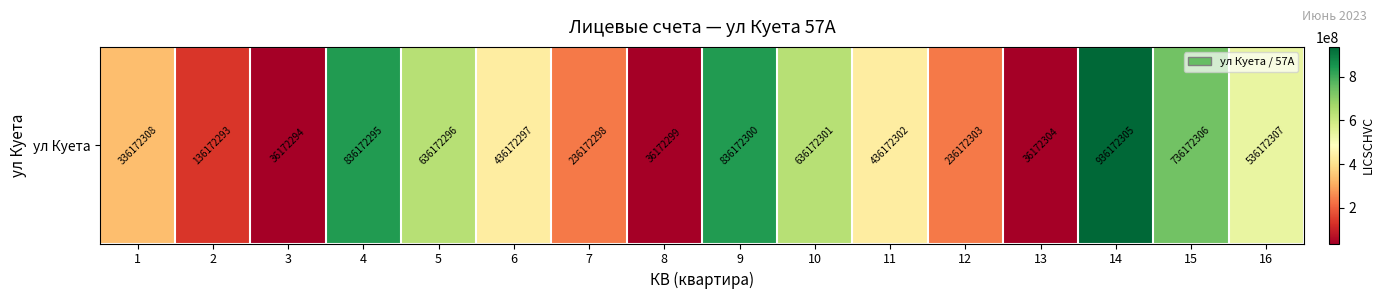

Reading left to right, what are all the values shown in this chart?

336172308	136172293	36172294	836172295	636172296	436172297	236172298	36172299	836172300	636172301	436172302	236172303	36172304	936172305	736172306	536172307